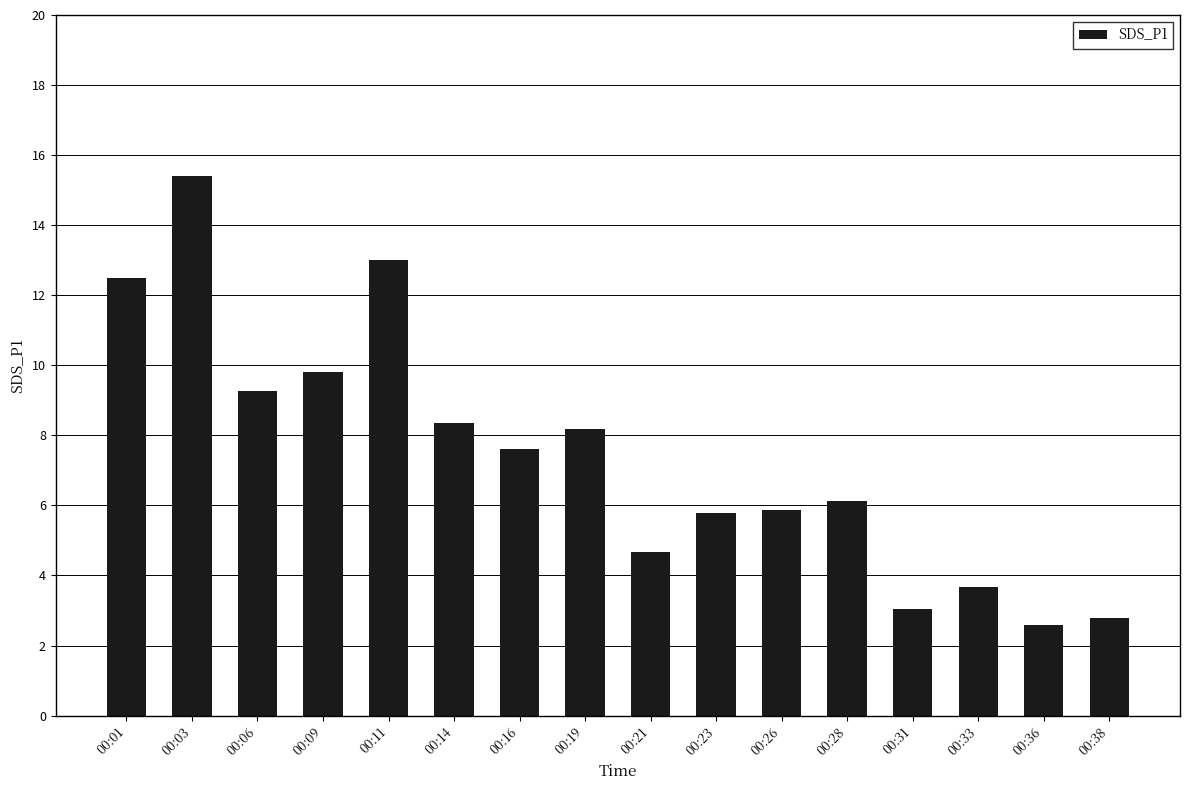

How many data points does each series have?

16